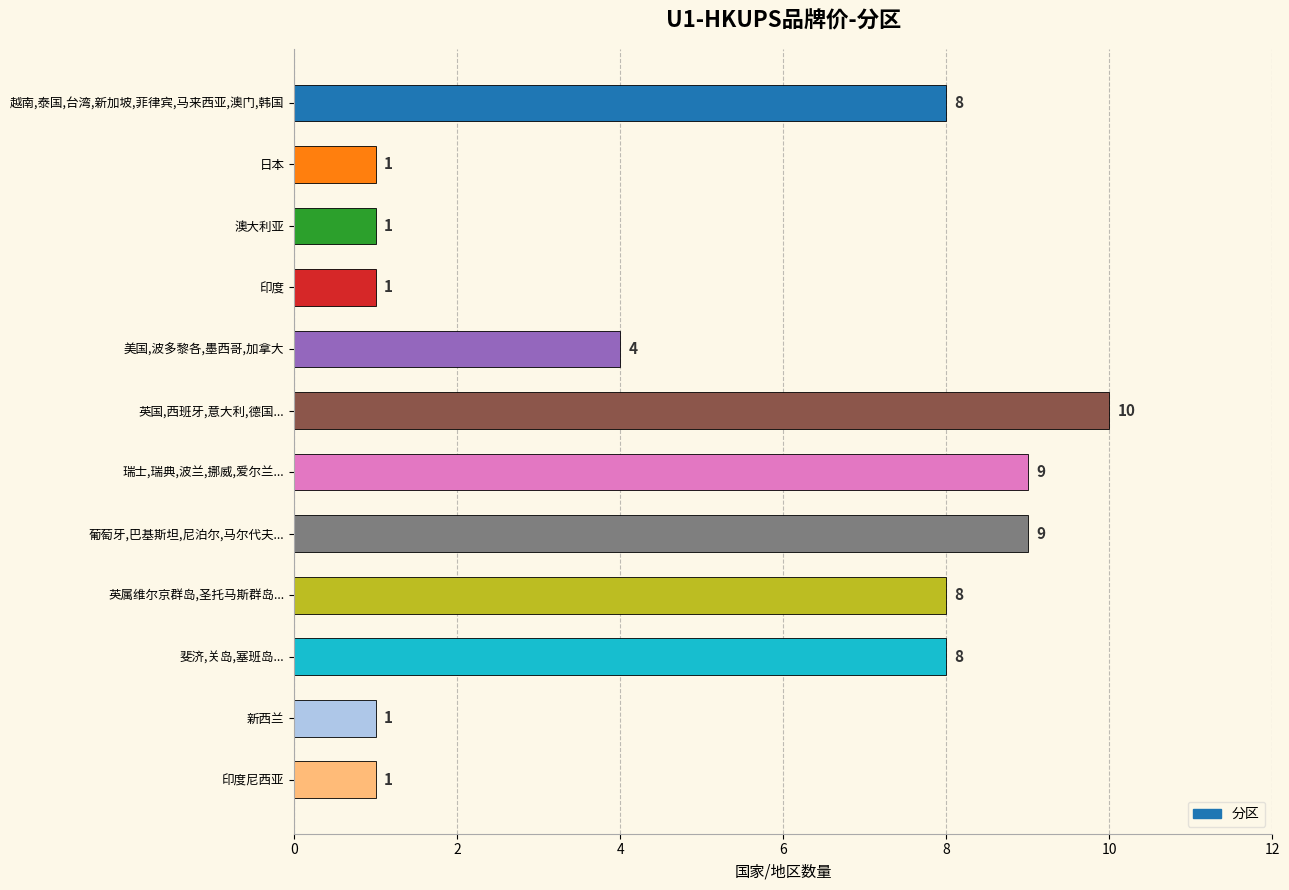

The chart shows a value of 3 at 瑞士,瑞典,波兰,挪威,爱尔兰.... True or false?

False